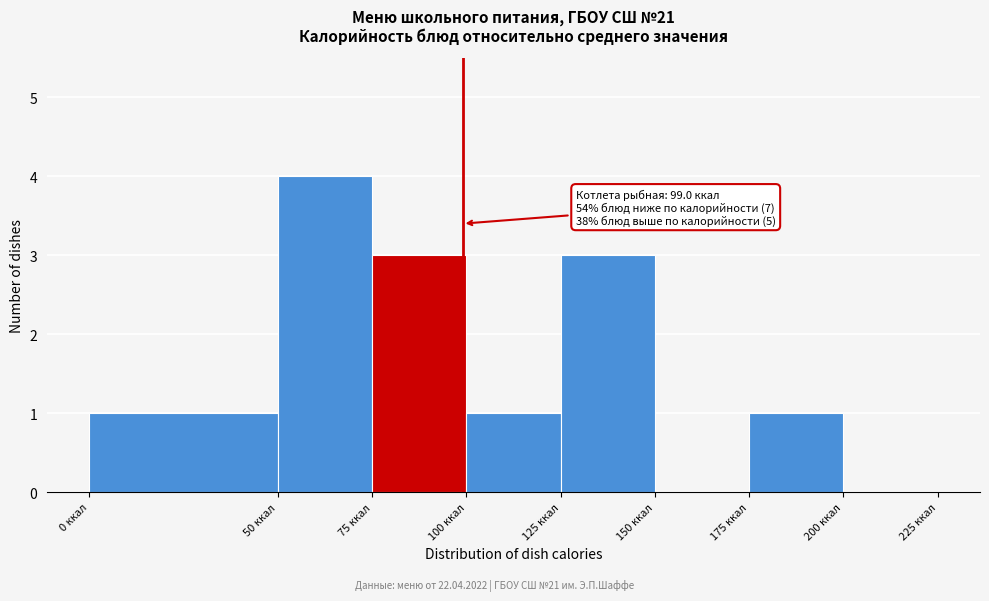

Which range on the x-axis has the tallest bar?

50 to 75